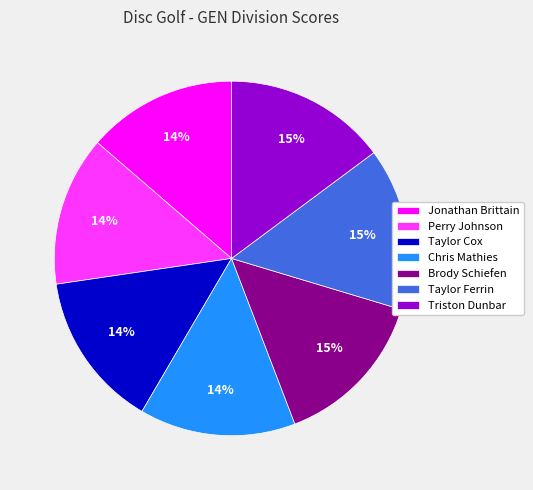

Does Taylor Cox account for over 50% of the chart?

No